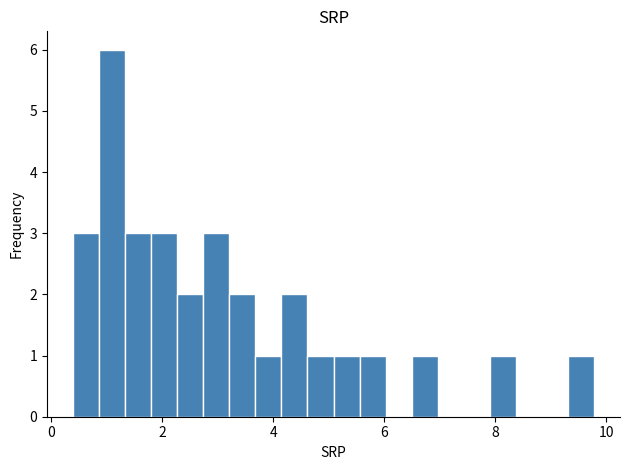

Around what value on the x-axis is the tallest bar? Give the approximate position of its centre, as read against the axis.

1.2